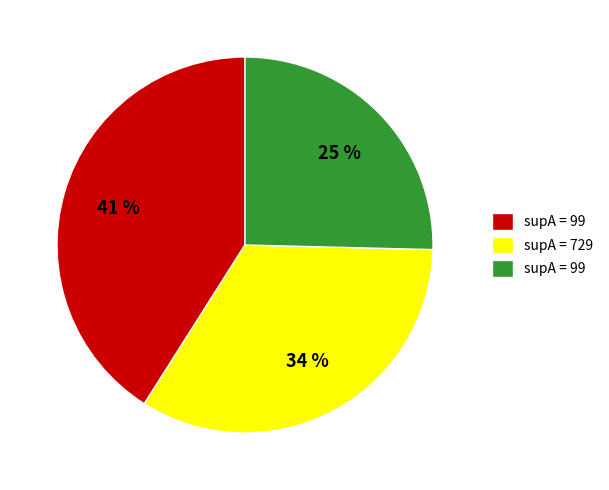

To the nearest percent, what is the average slice percentage?

33%